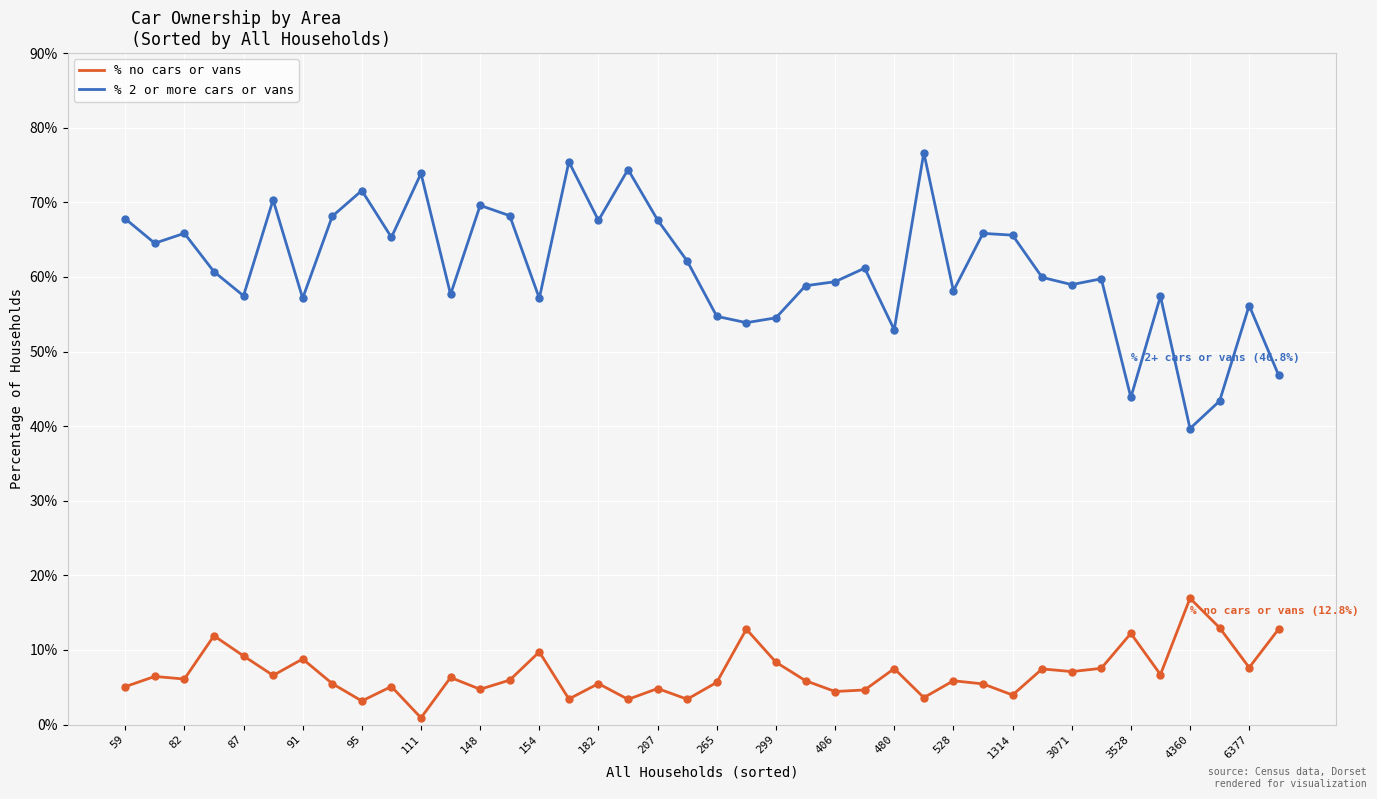

Which series has the largest total across all categories?

% 2 or more cars or vans